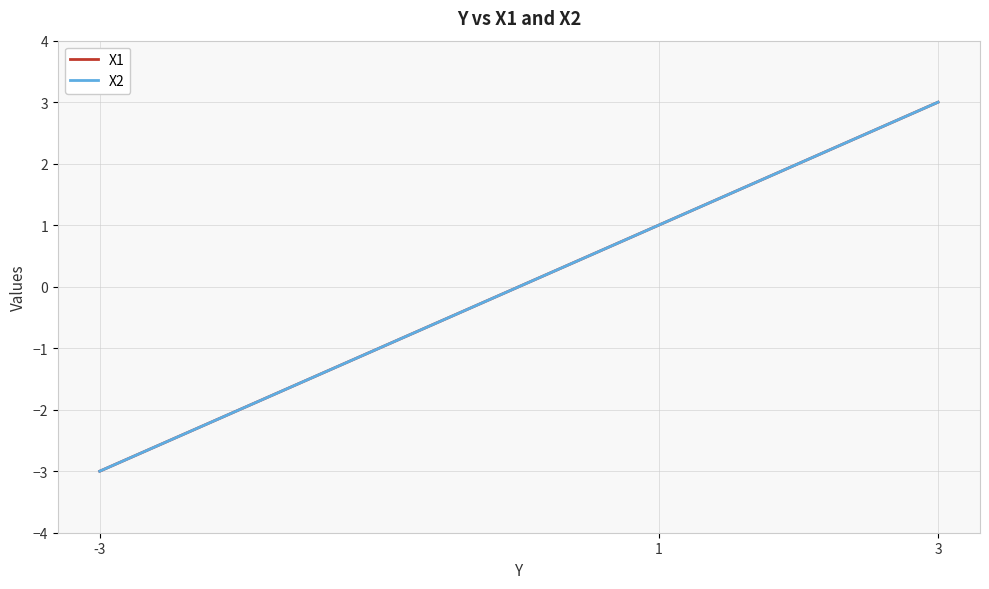

Is this an area chart (filled region under the line)?

No